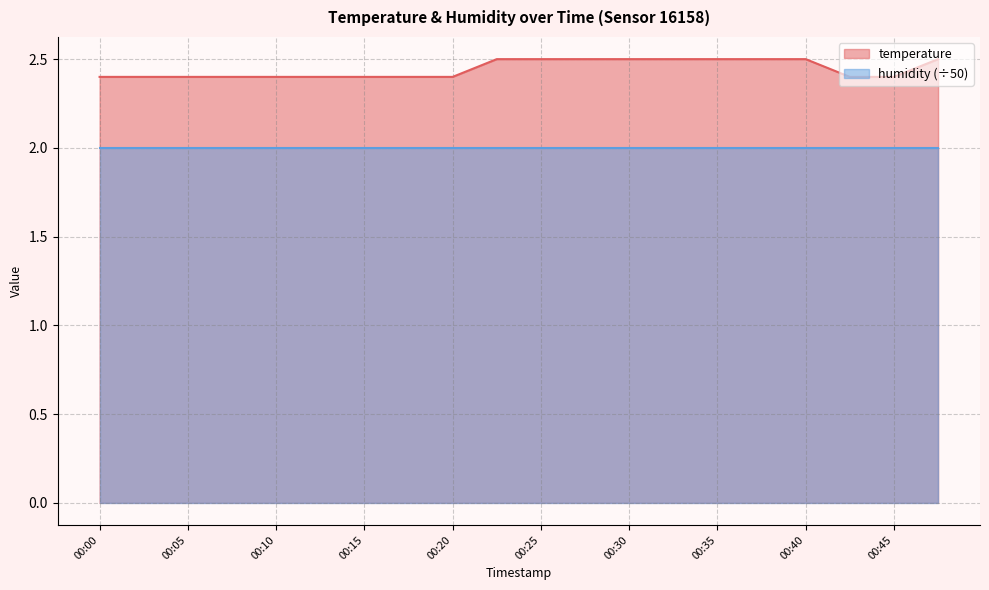

List the labels in order of value, smallest first.

00:00, 00:02, 00:05, 00:07, 00:10, 00:12, 00:15, 00:17, 00:20, 00:42, 00:45, 00:22, 00:25, 00:27, 00:30, 00:32, 00:35, 00:37, 00:40, 00:47